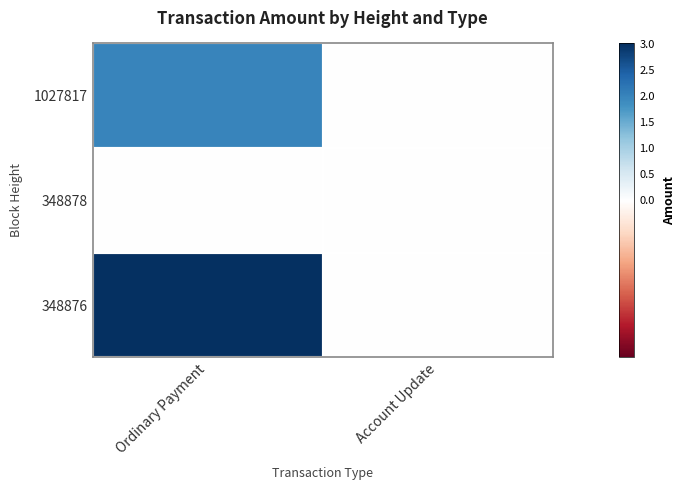

What is the greatest value displayed?

3.0